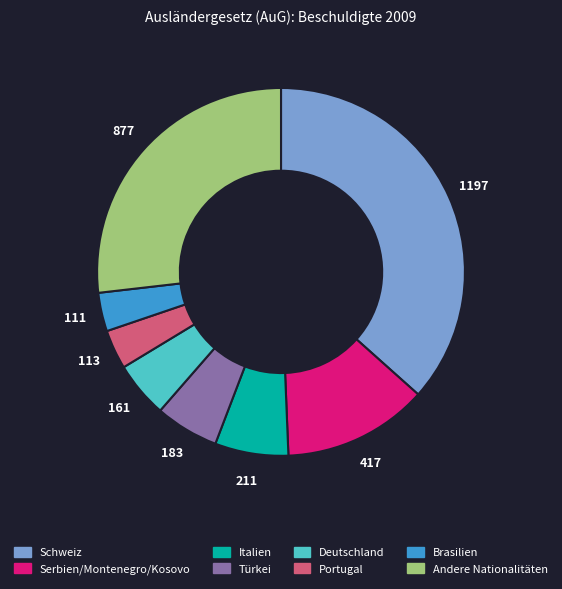

True or false: Andere Nationalitäten accounts for 20% of the total.

False